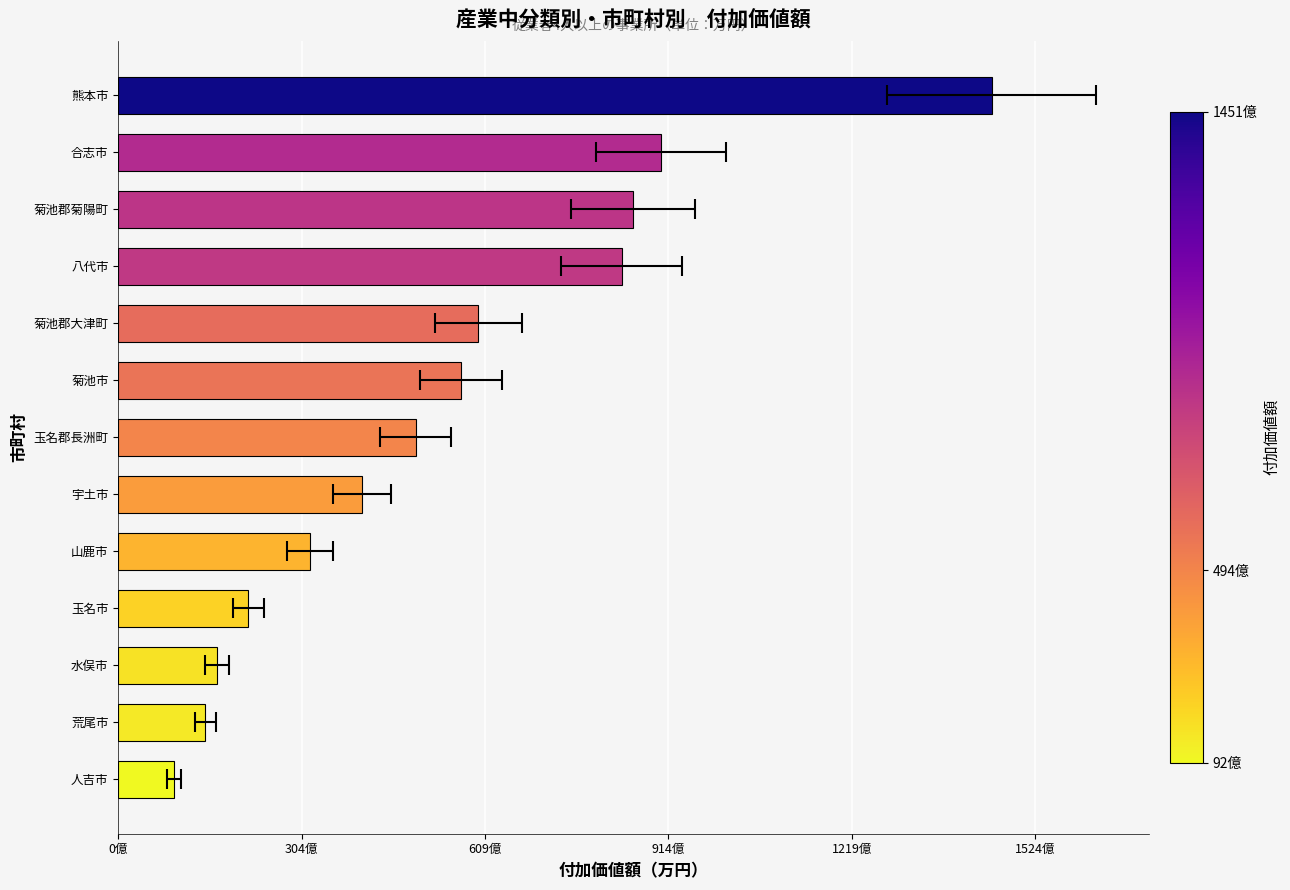

The value at 水俣市 is 2869972. True or false?

False